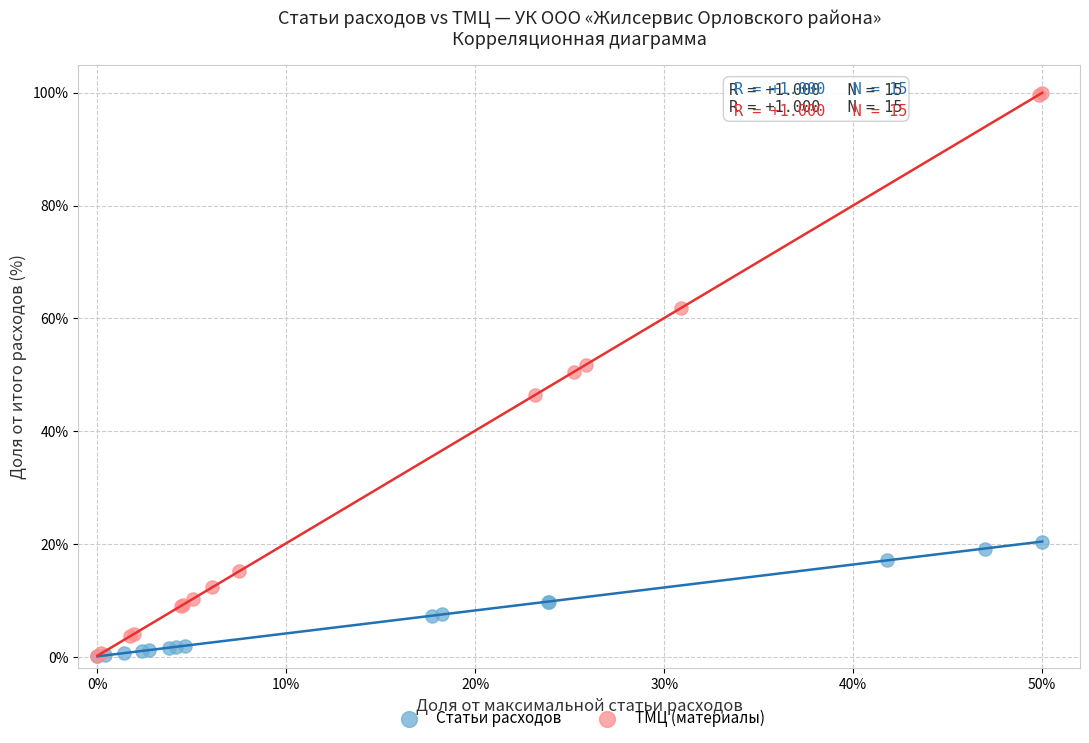

Which series has the largest Y range (max minus min)?

ТМЦ (материалы)